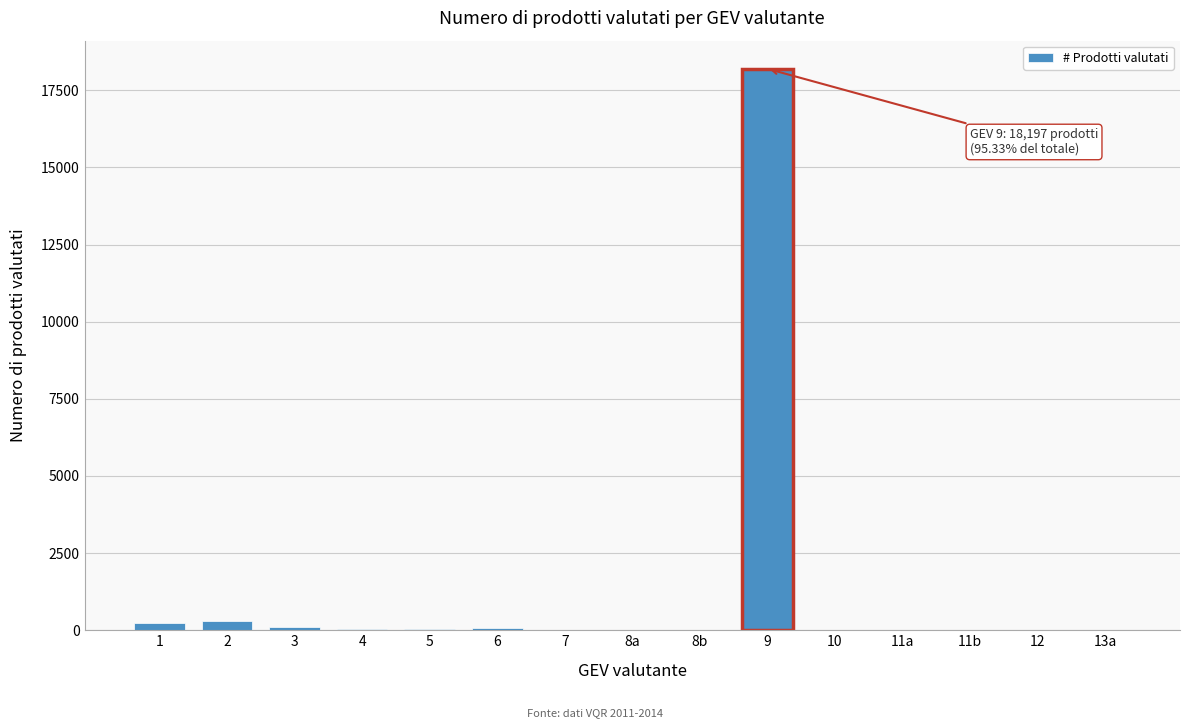

What is the maximum value shown in the chart?

18197